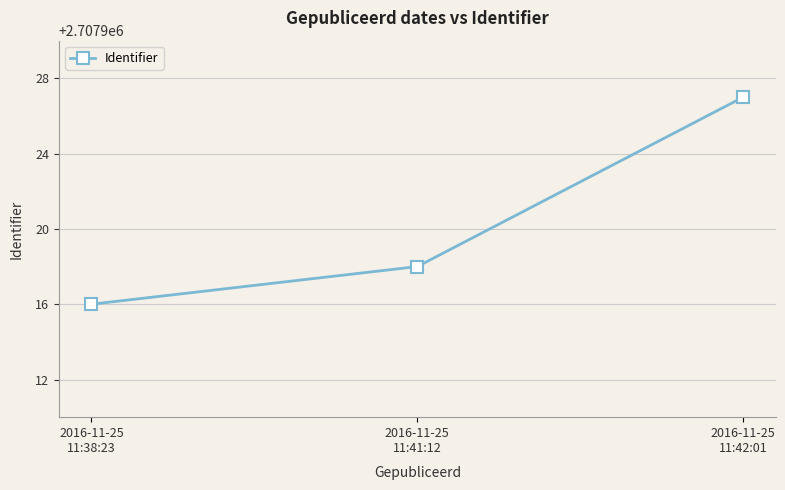

Read the value at 2016-11-25
11:42:01.

2707927